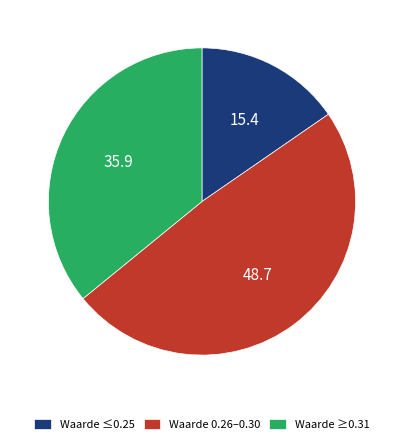

Count the number of slices in the pie.

3